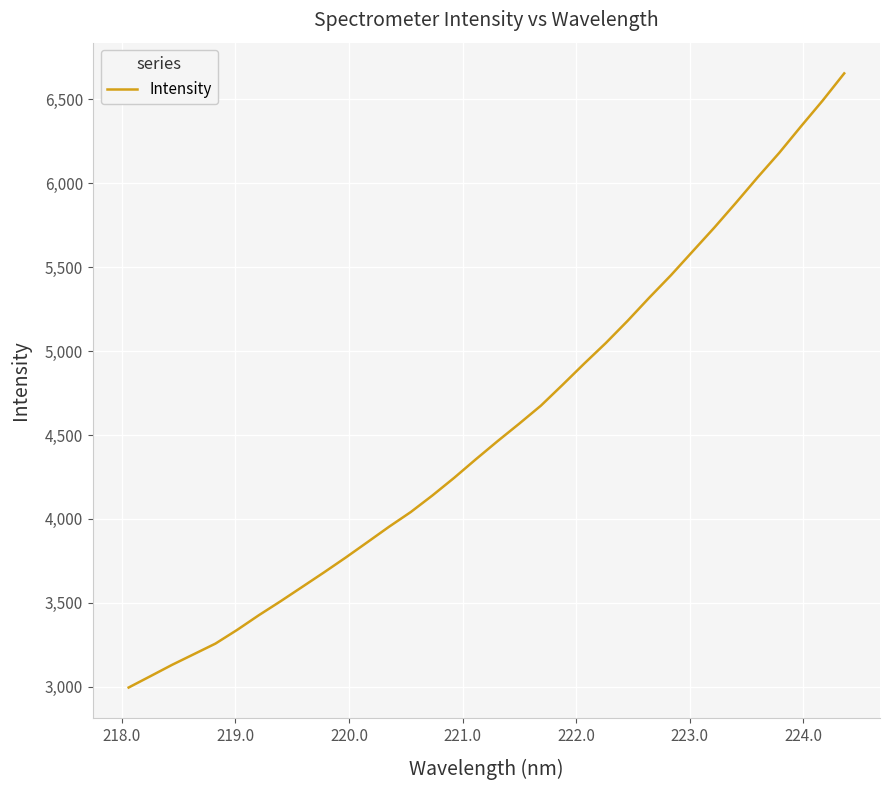

What is the difference between the maximum and minimum values?

3659.3